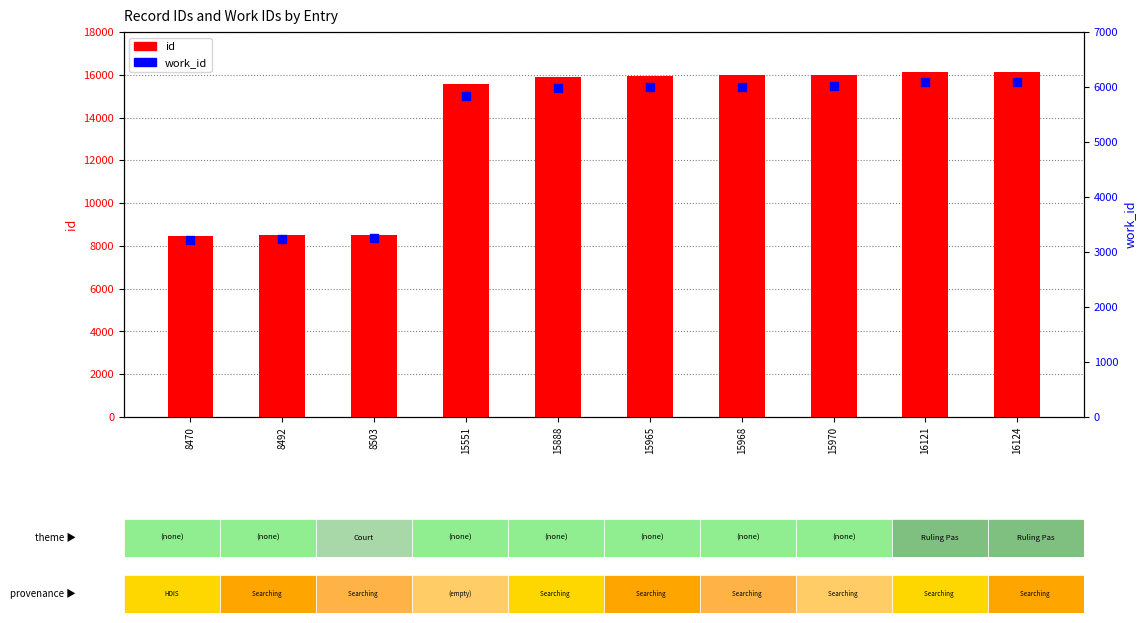

Which series has the largest total across all categories?

id